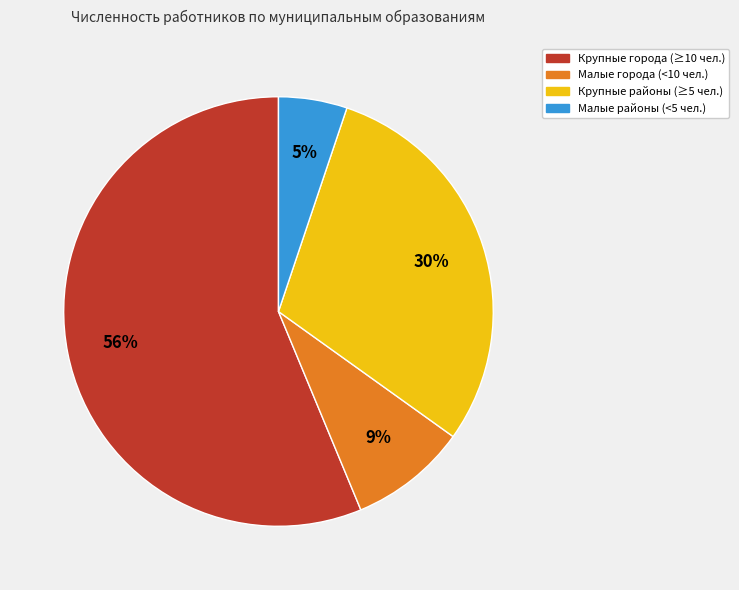

Is the sum of Крупные города (≥10 чел.) and Малые районы (<5 чел.) greater than half?

Yes